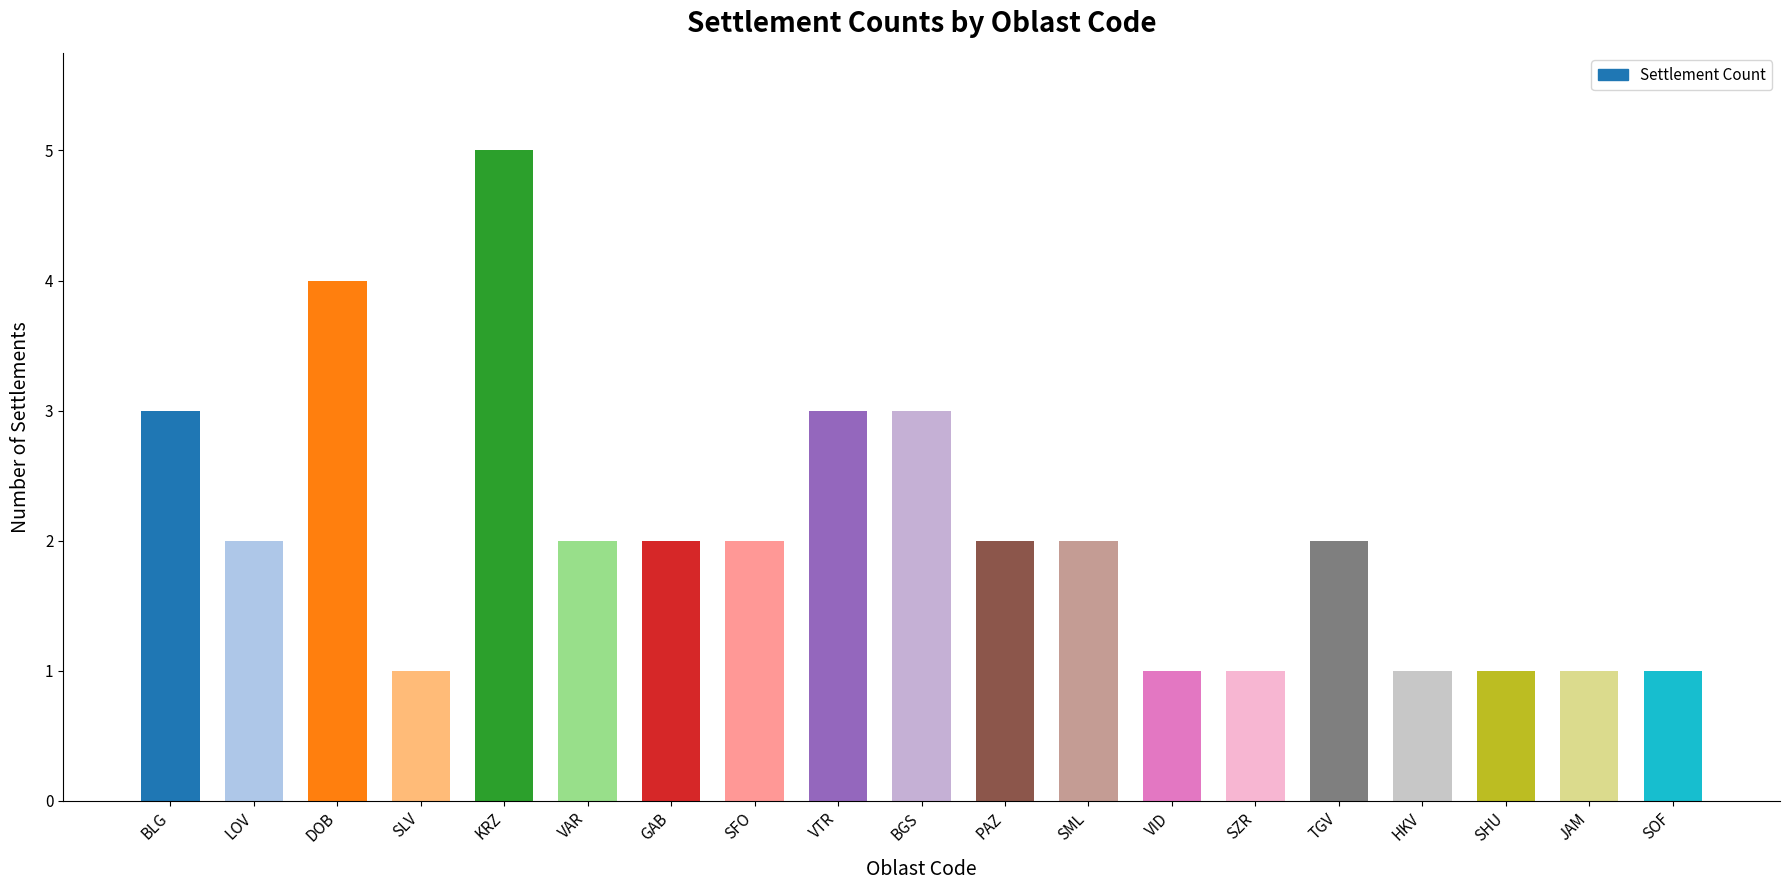

Reading right to left, transcribe all the data shown in this chart.

1	1	1	1	2	1	1	2	2	3	3	2	2	2	5	1	4	2	3